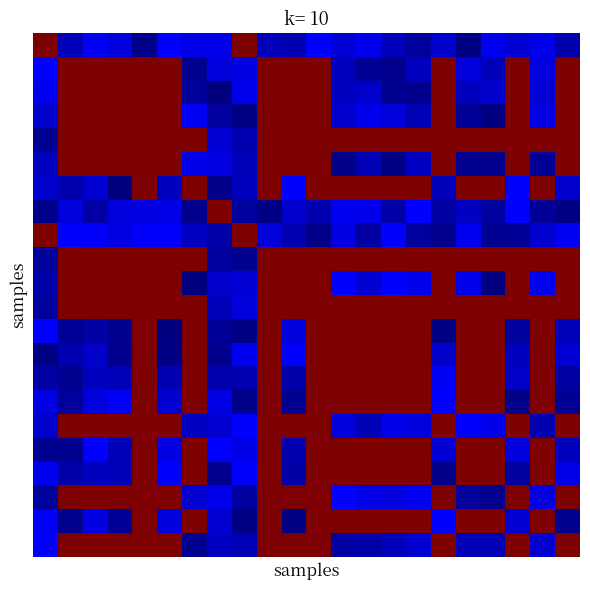

At which category is the sum across all series the highest?

4